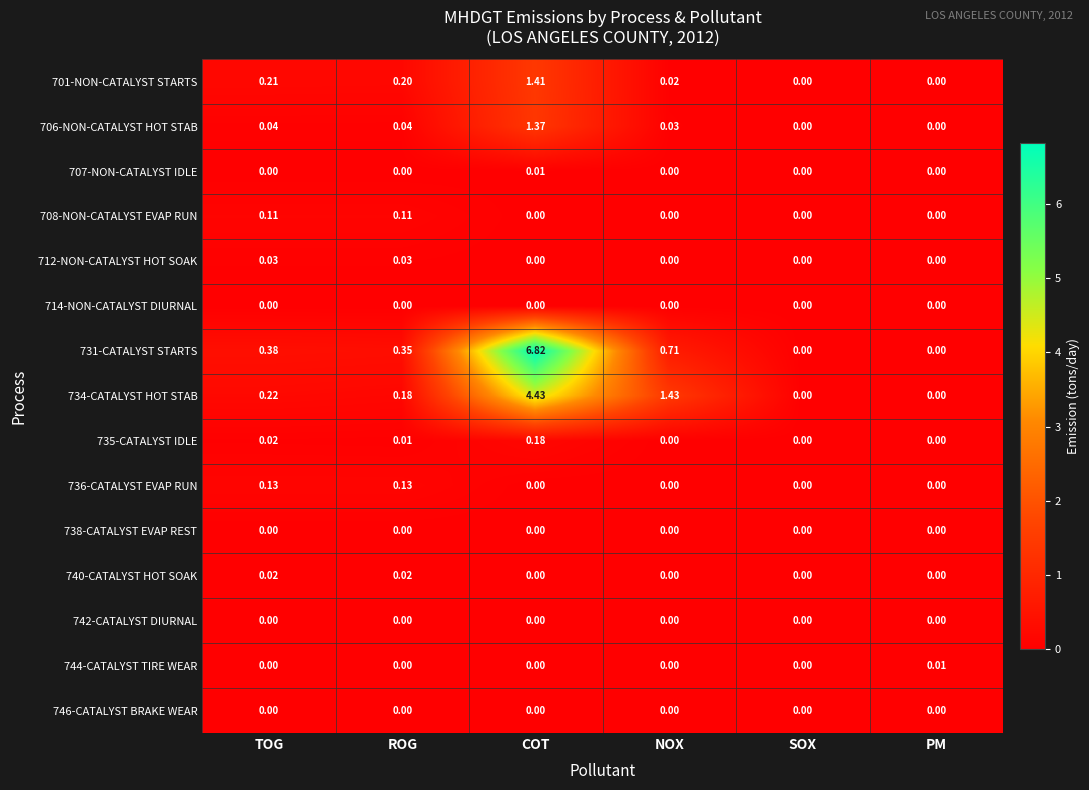

At which category is the sum across all series the highest?

COT